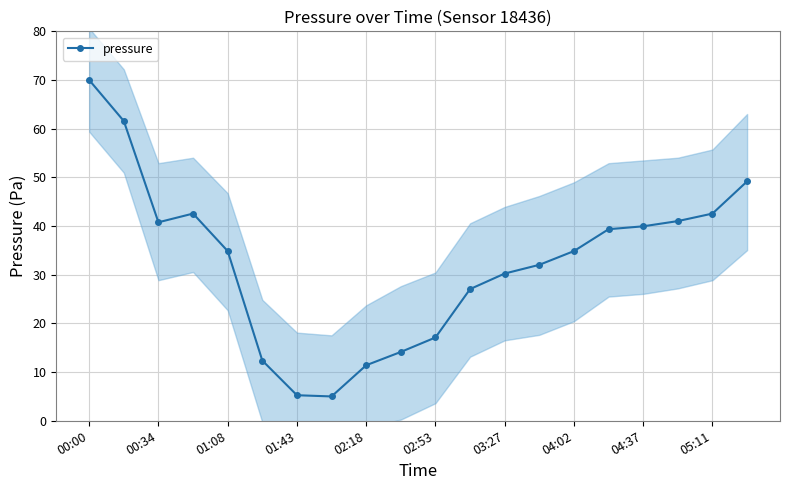

Is this an area chart (filled region under the line)?

No